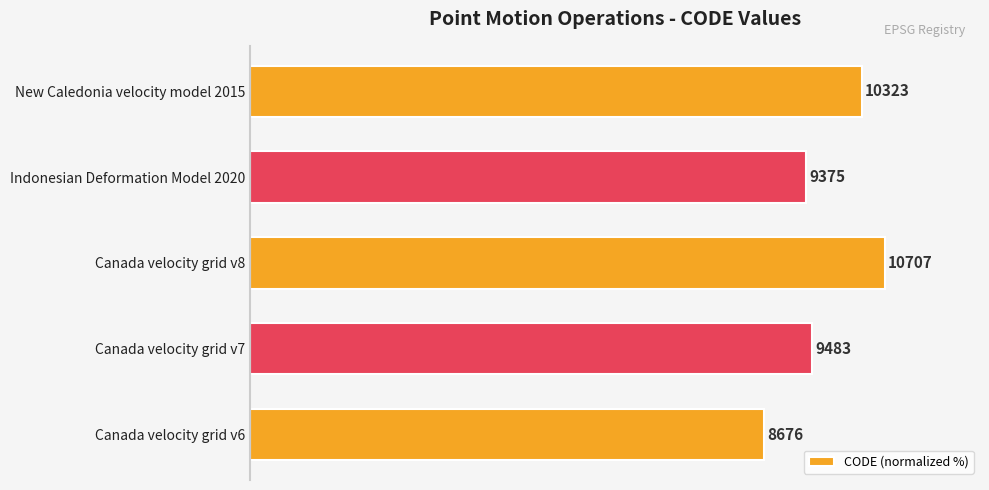

How many bars are there in total?

5